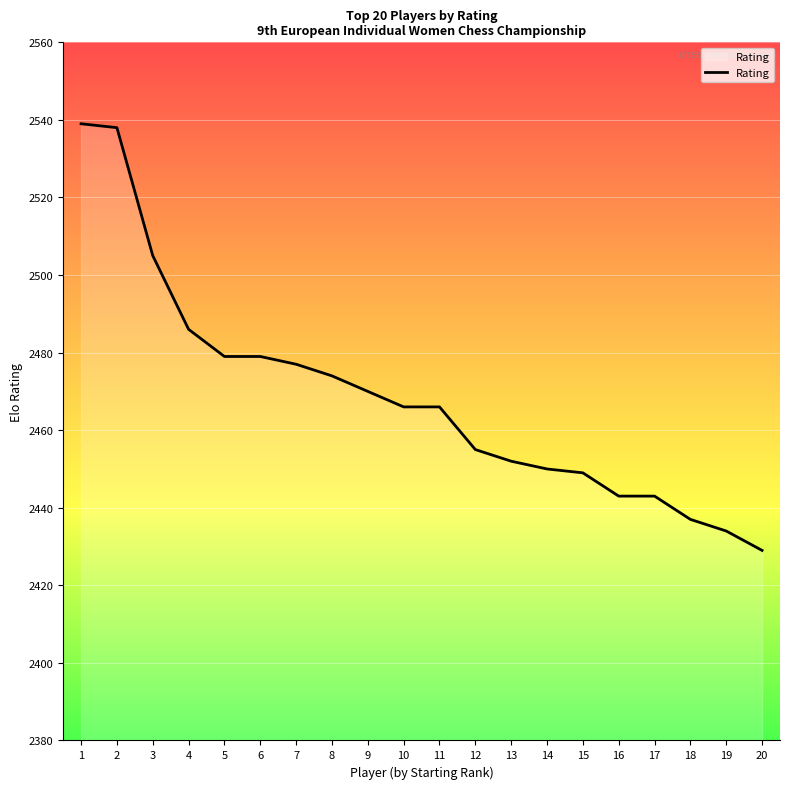

Which label corresponds to the smallest value in the chart?

20